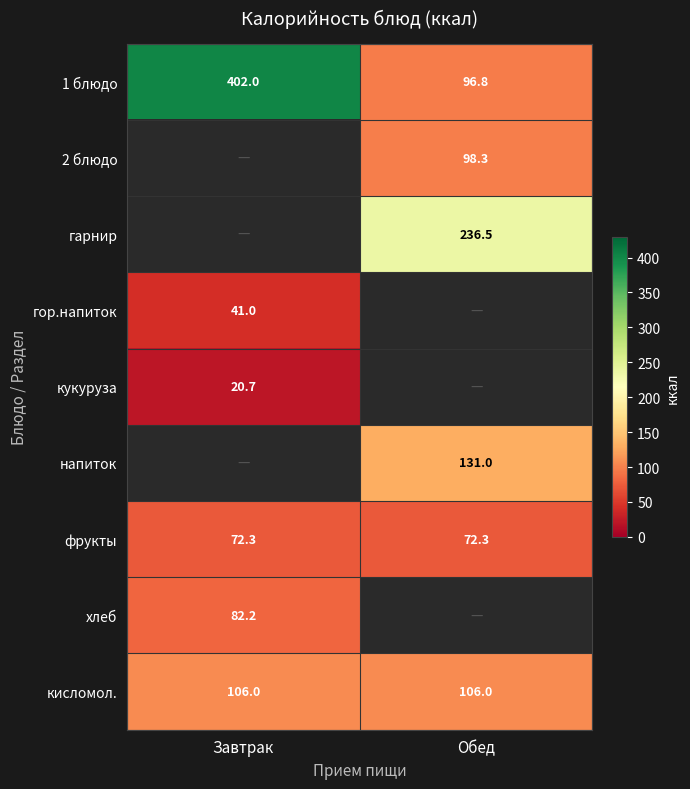

The value of гор.напиток at Завтрак is 41.0. True or false?

True